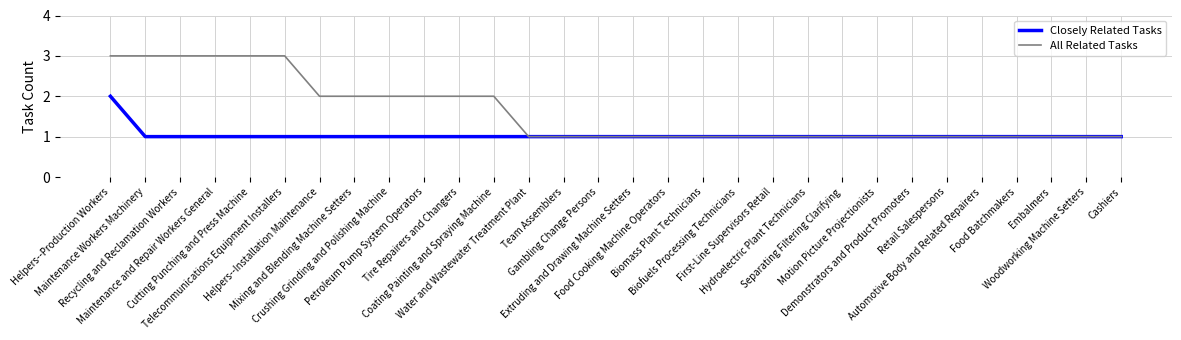

How many Closely Related Tasks values are between 1 and 2?

30